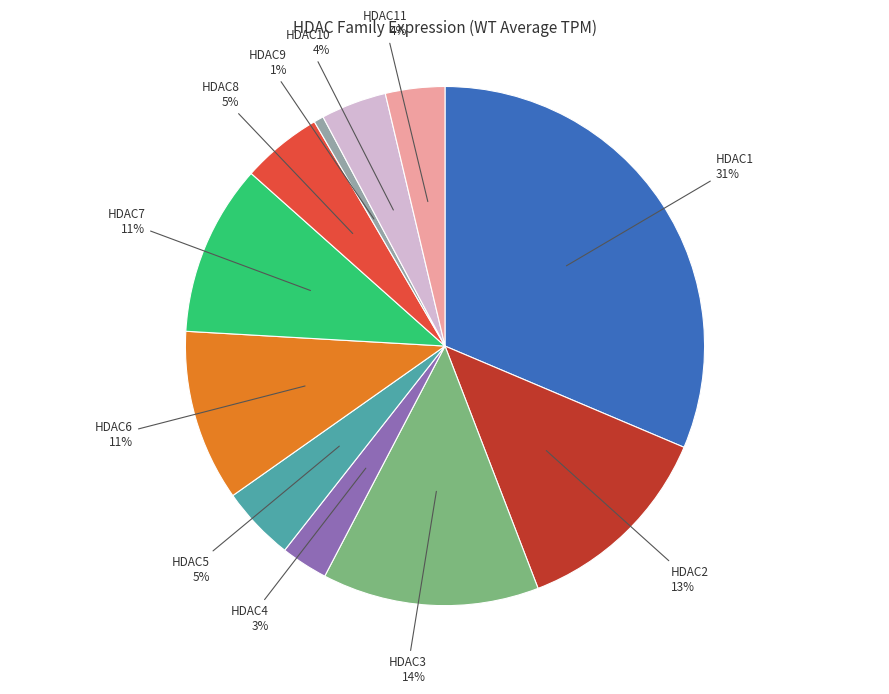

Approximately how many times larger is the value at HDAC2 compared to HDAC1?

0.4